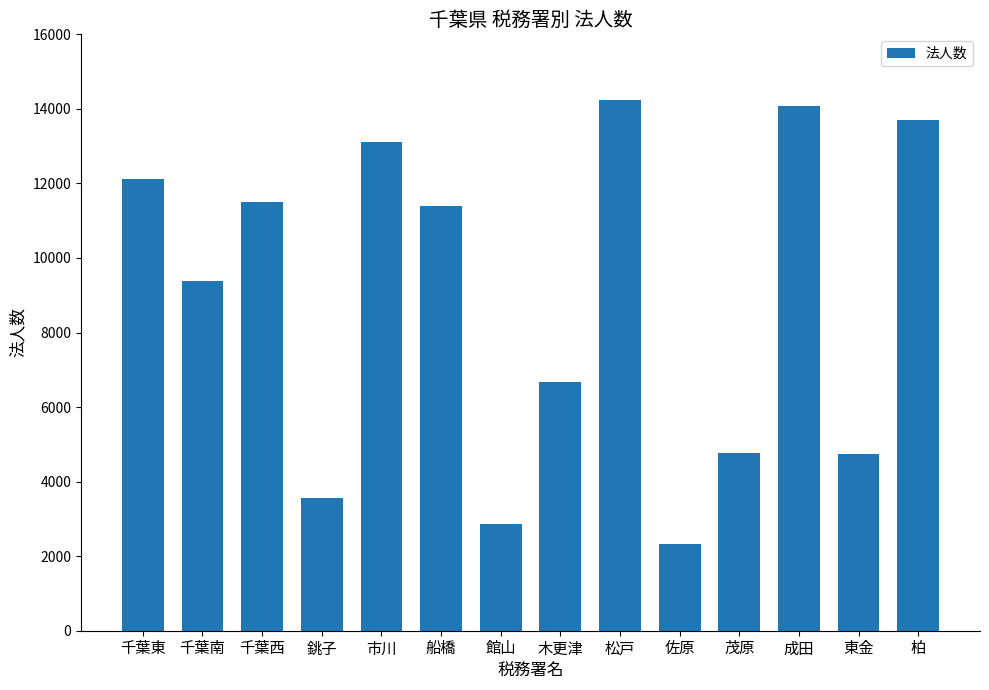

True or false: the data shows 17456 at 千葉東.

False